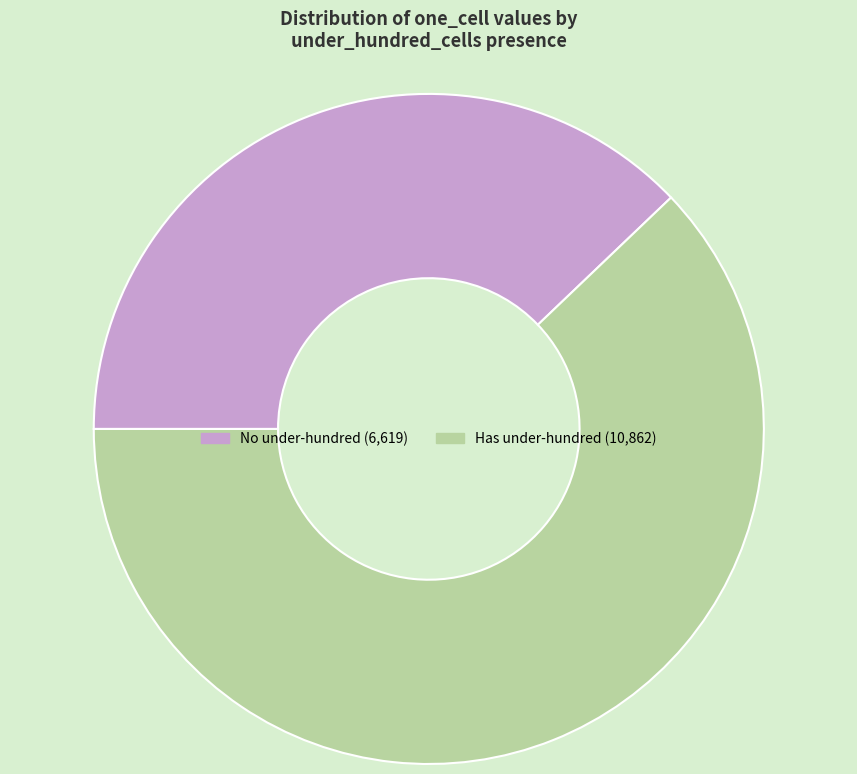

Is there any slice that represents more than half of the pie?

Yes